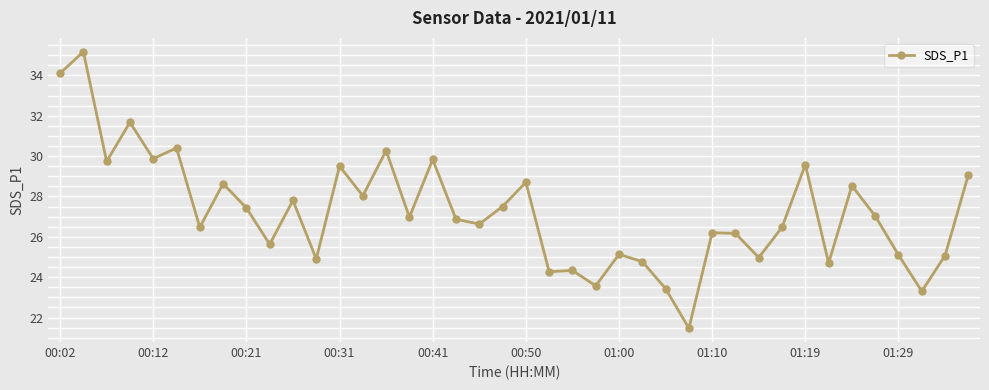

What is the difference between the maximum and minimum values?

13.7